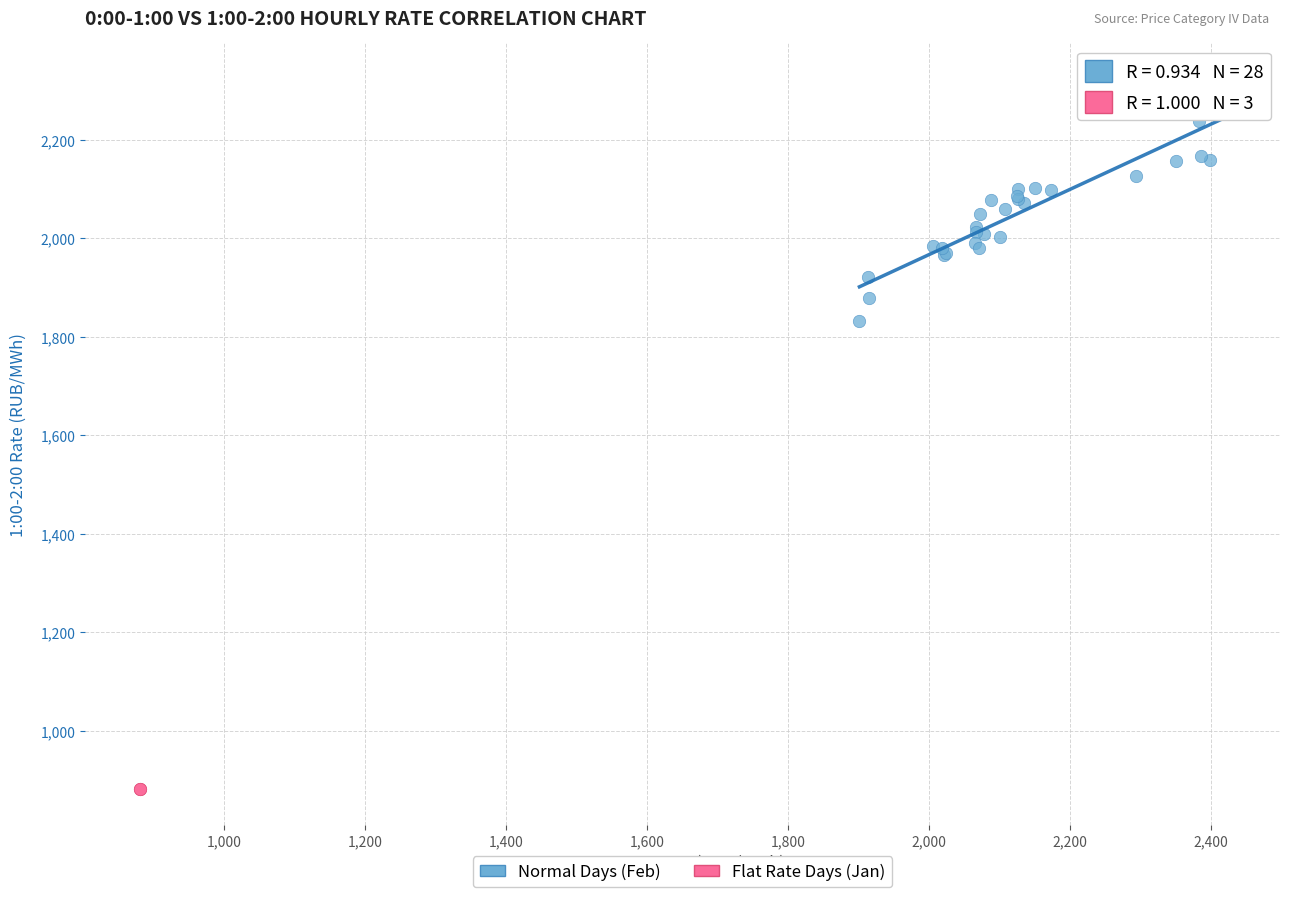

Which series contains the highest Y value?

Normal Days (Feb)